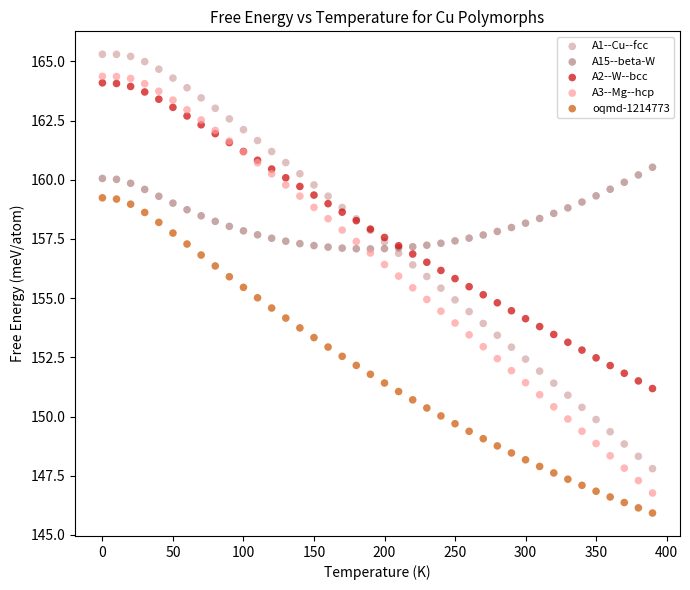

What are all the series names shown in the legend?

A1--Cu--fcc, A15--beta-W, A2--W--bcc, A3--Mg--hcp, oqmd-1214773